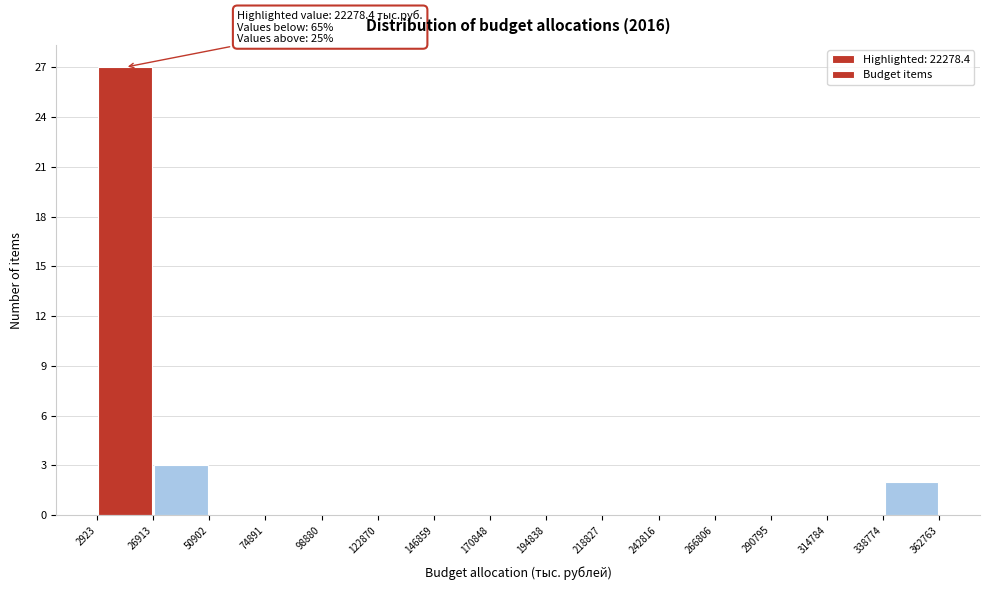

Which range on the x-axis has the tallest bar?

2923 to 26913